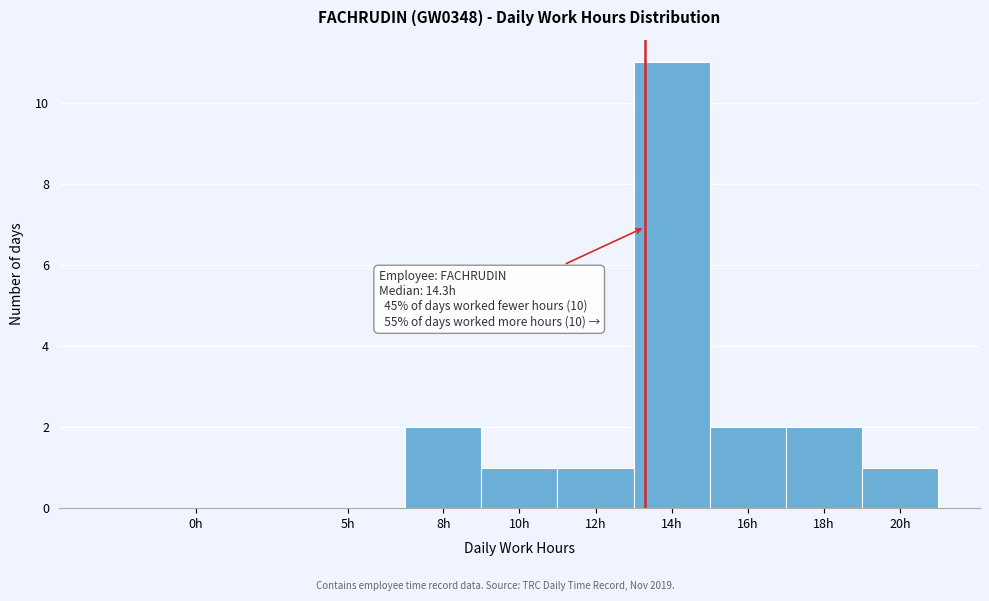

Reading right to left, transcribe all the data shown in this chart.

20h=1	18h=2	16h=2	14h=11	12h=1	10h=1	8h=2	5h=0	0h=0